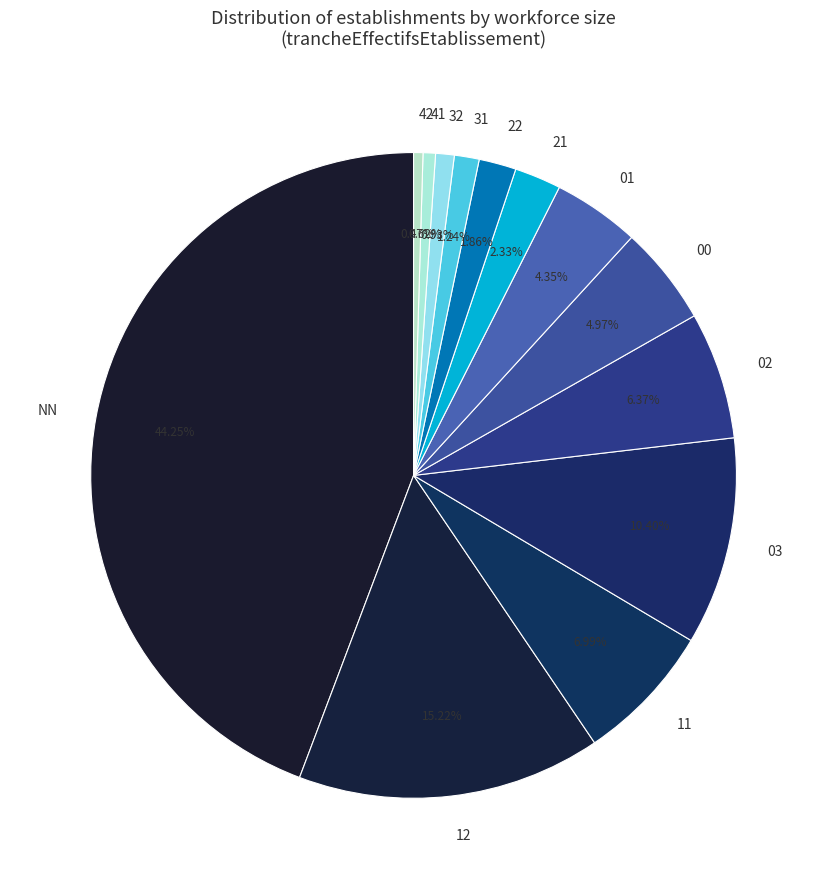

To the nearest percent, what is the difference between the largest and smallest slice percentages?

44%